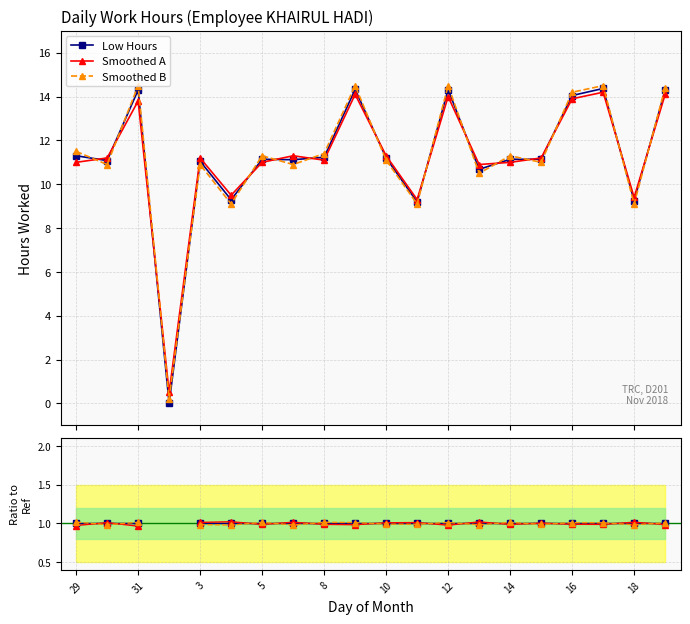

What is the total value across all series at 14?

3.0